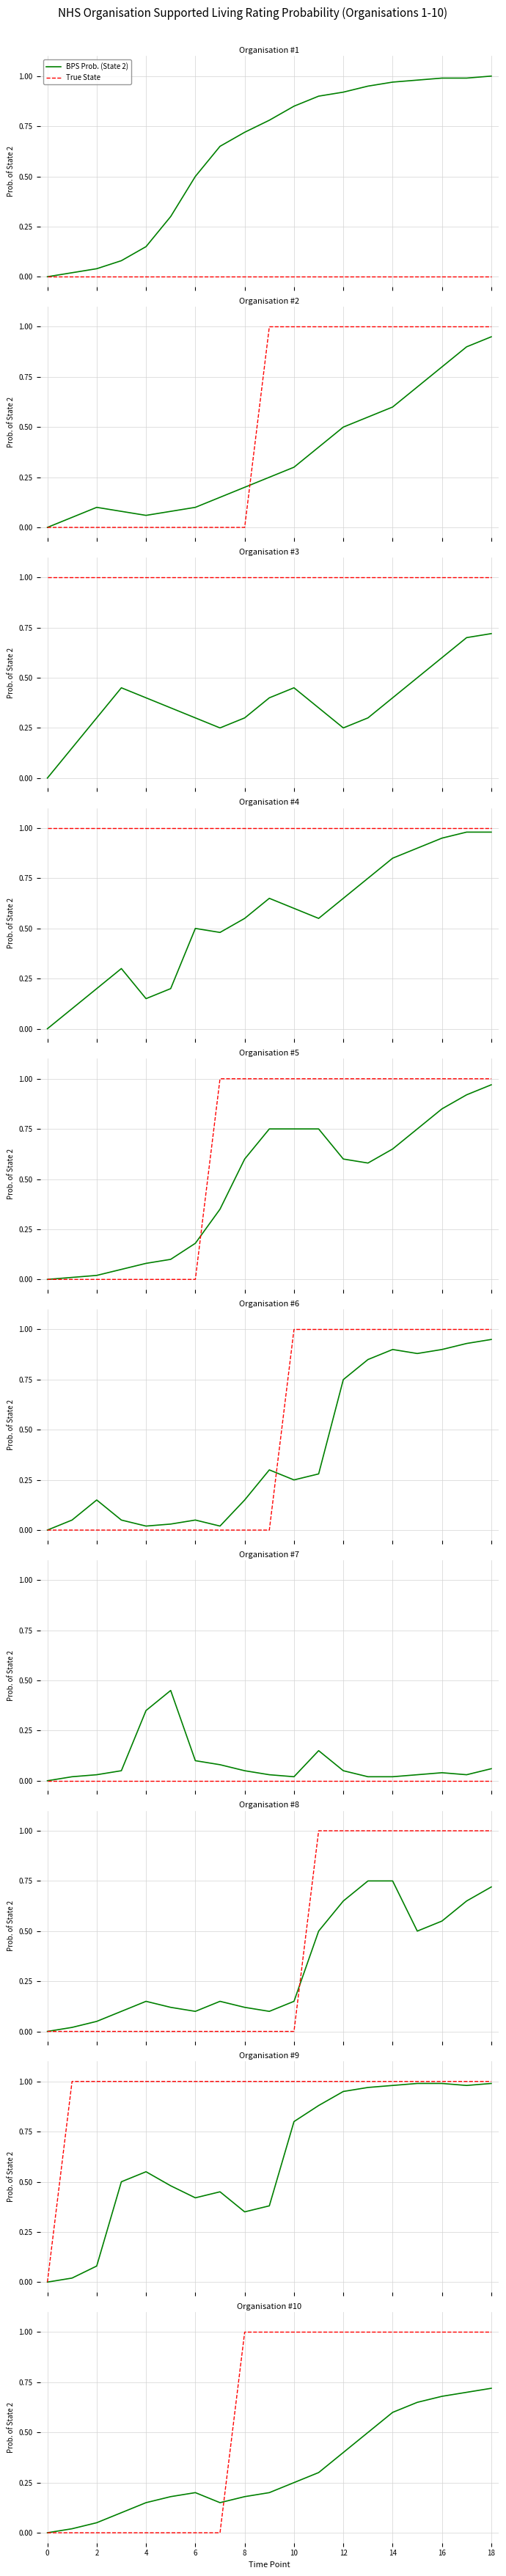

Which series changed the most between 0 and 4?

BPS Prob. (State 2)